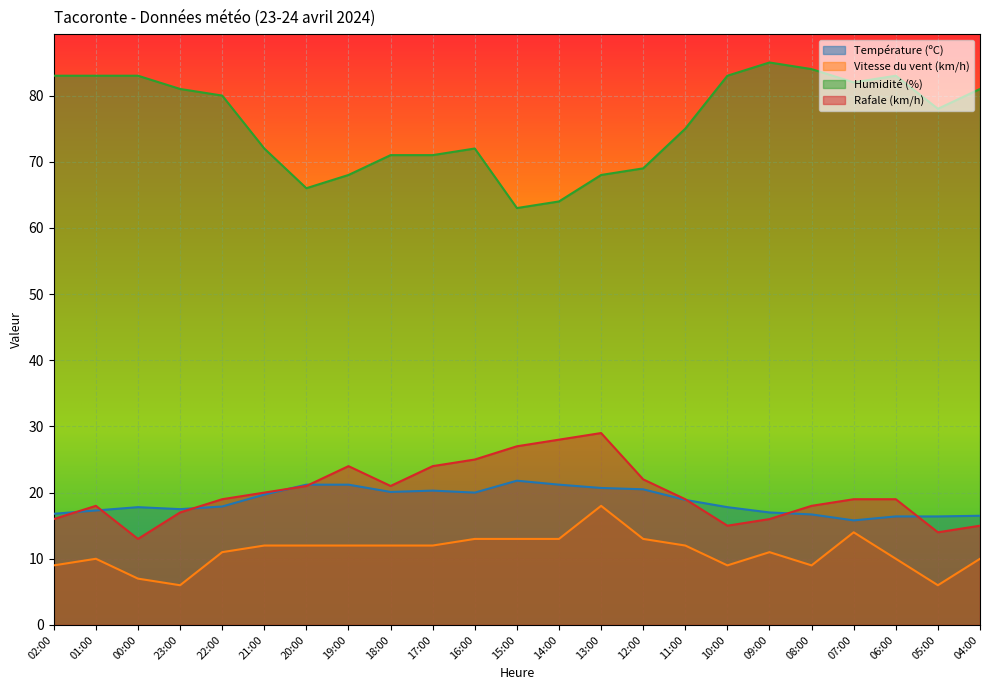

Which has a higher value, 04:00 or 22:00?

22:00